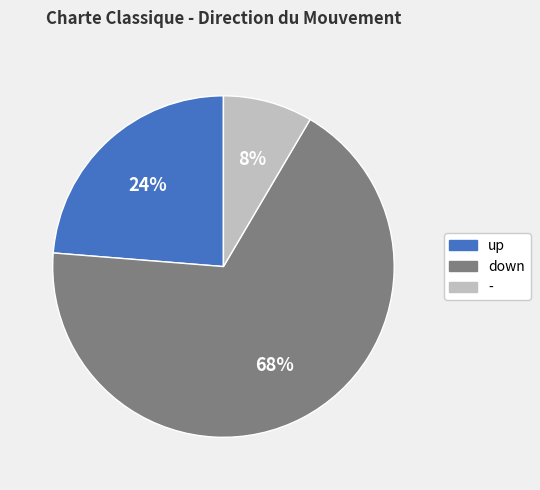

Does - account for over 50% of the chart?

No